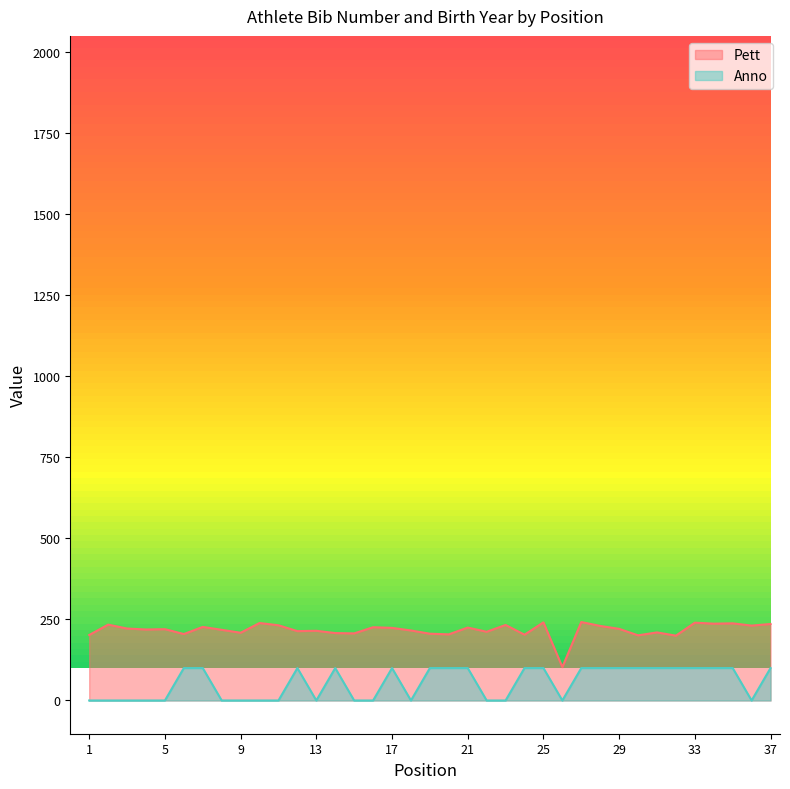

Rank the series by their maximum value, from lowest to highest.

Anno, Pett